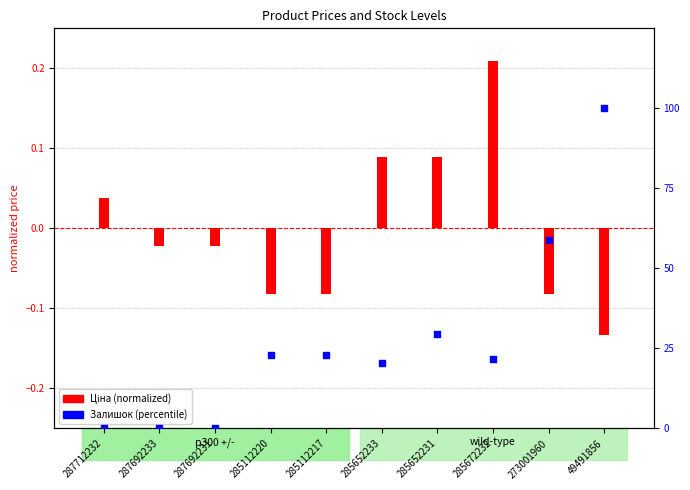

Which series has the largest total across all categories?

Залишок (percentile)